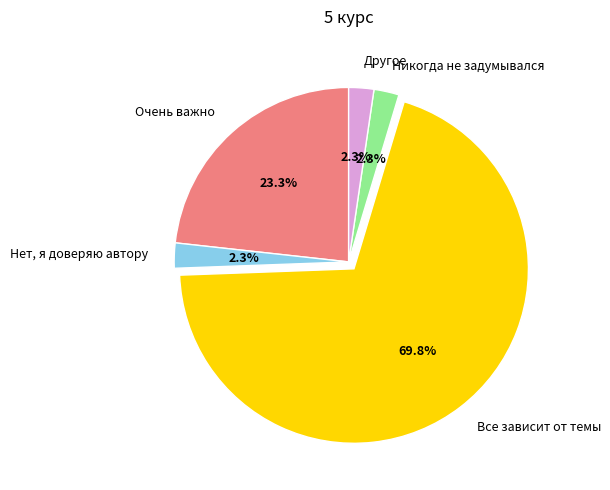

True or false: Нет, я доверяю автору accounts for 2% of the total.

True